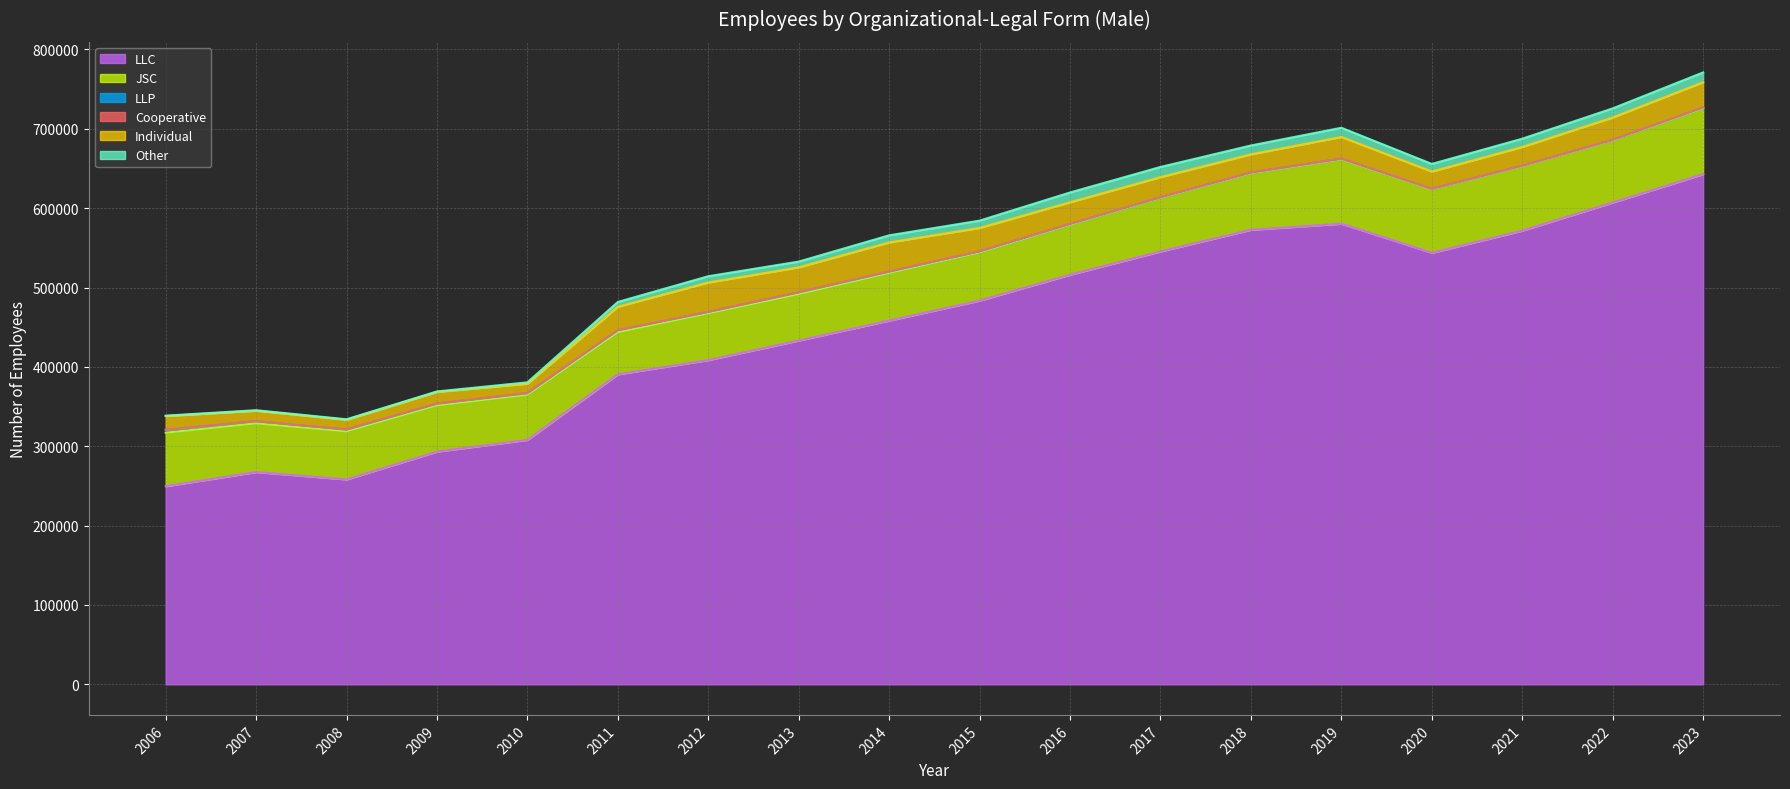

Is the value of Other at 2019 greater than the value of JSC at 2007?

No